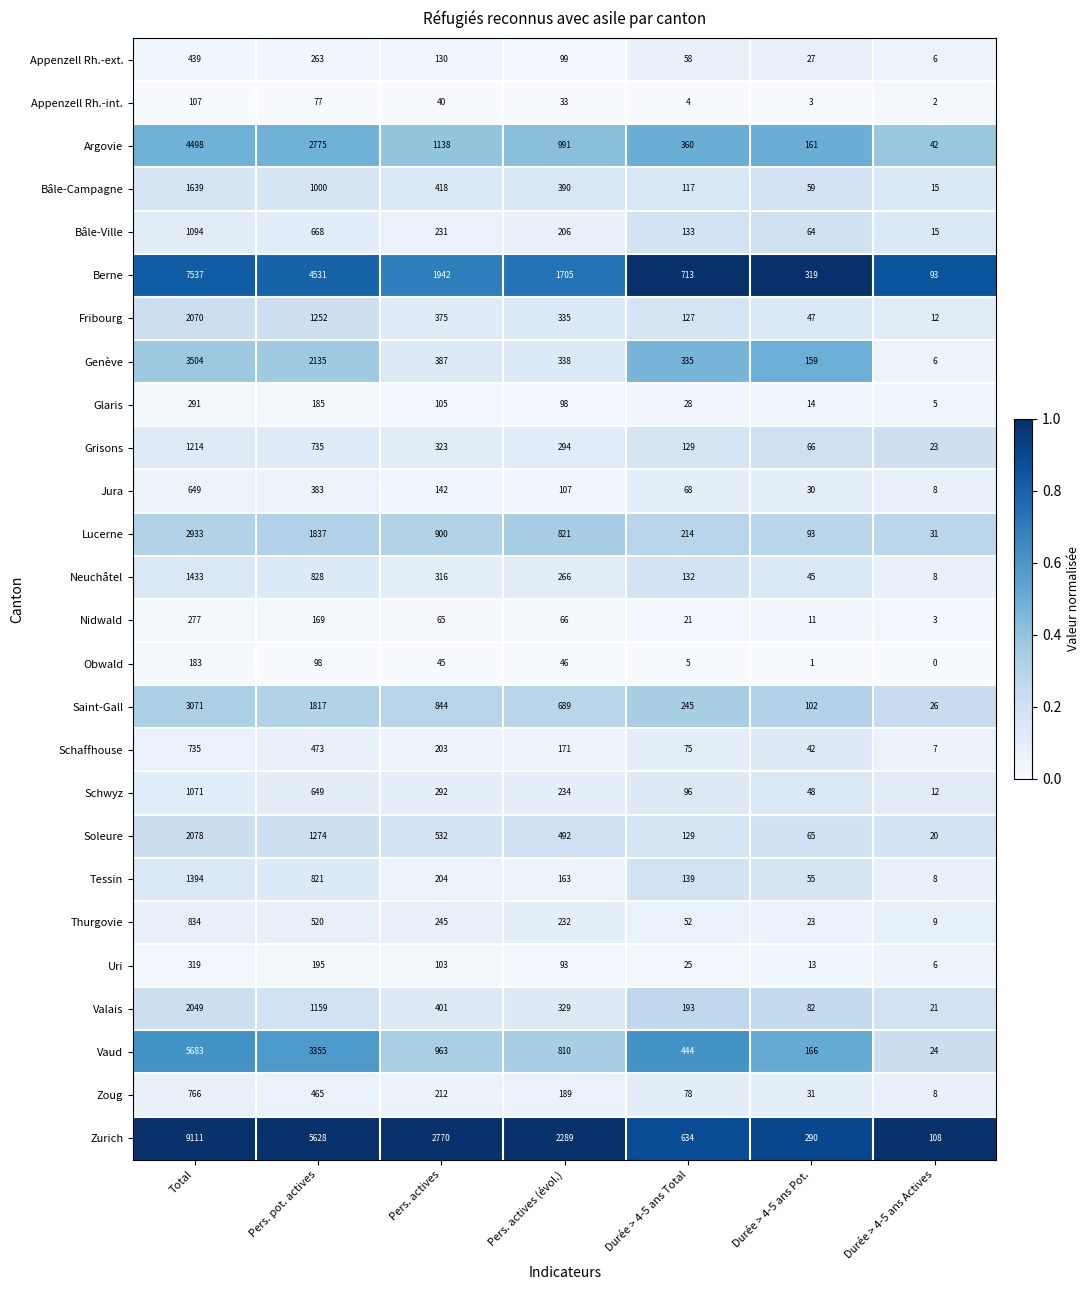

The Lucerne series shows 389 at Pers. actives. True or false?

False